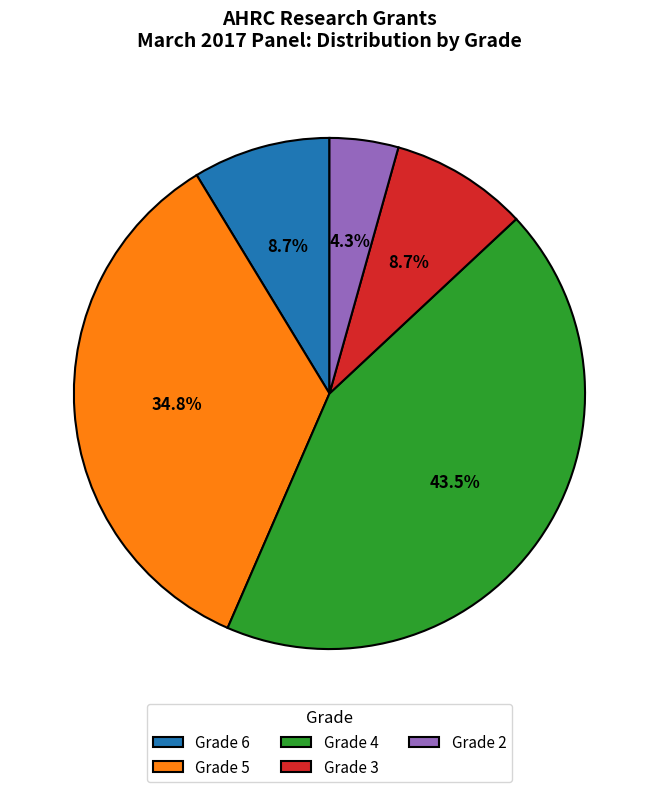

Approximately how many times larger is the value at Grade 5 compared to Grade 4?

0.8